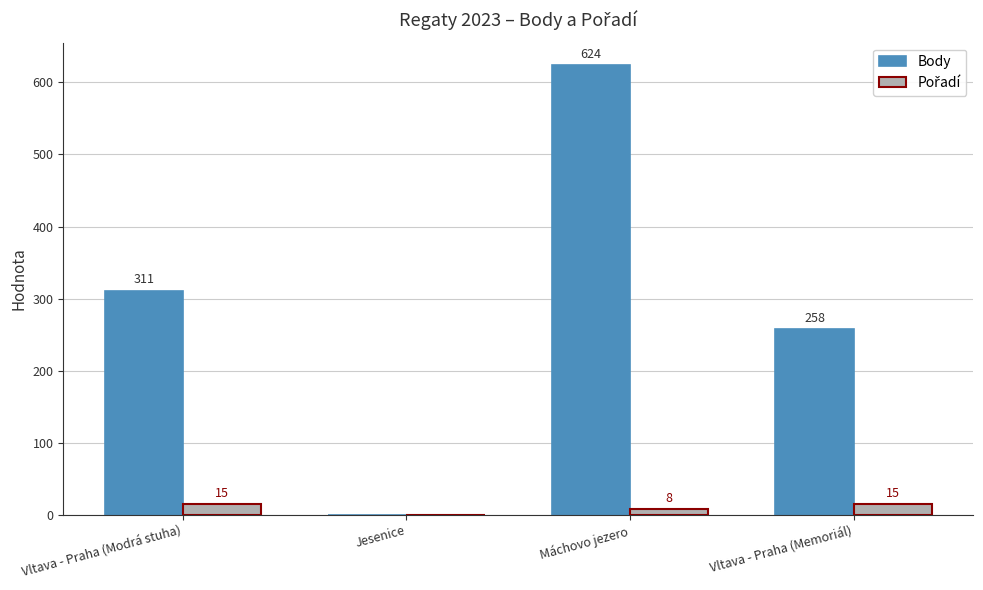

Where is Body nearest to the value 312?

Vltava - Praha (Modrá stuha)